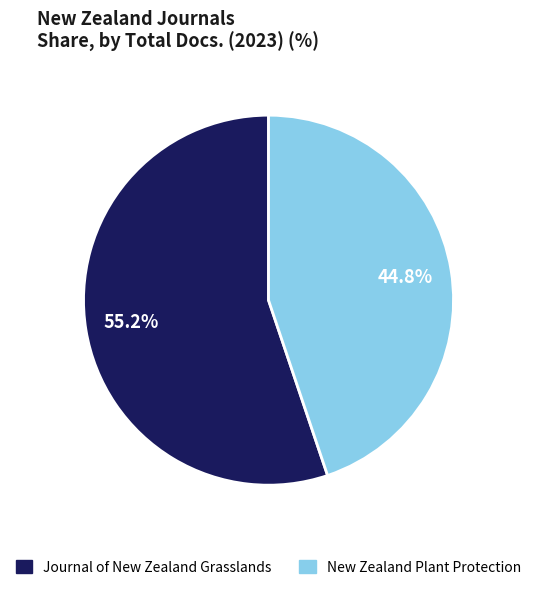

To the nearest percent, what is the difference between the New Zealand Plant Protection and Journal of New Zealand Grasslands slice percentages?

10%